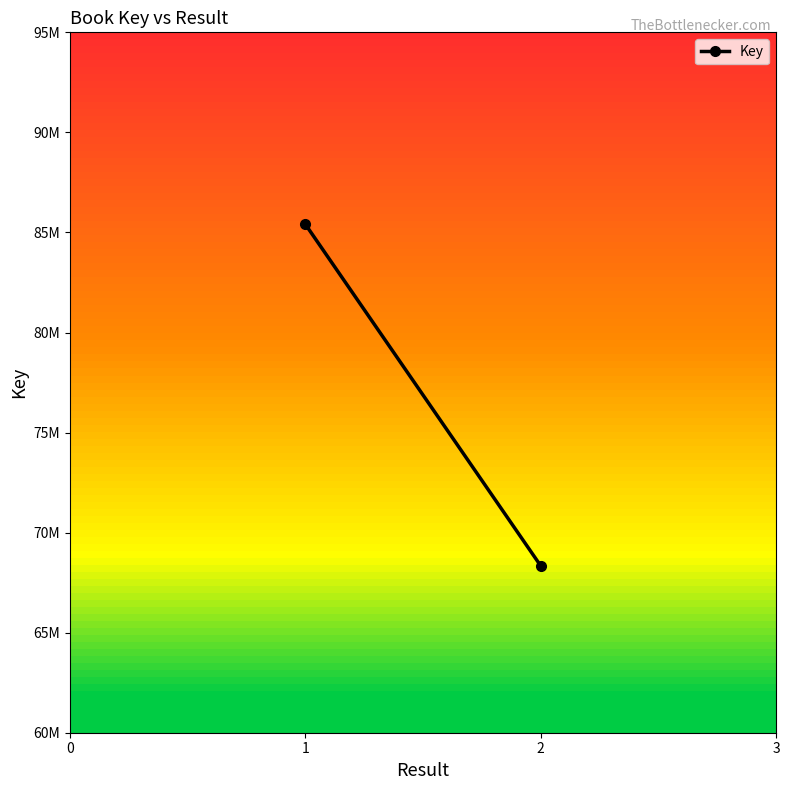

How many distinct data groups are displayed?

1